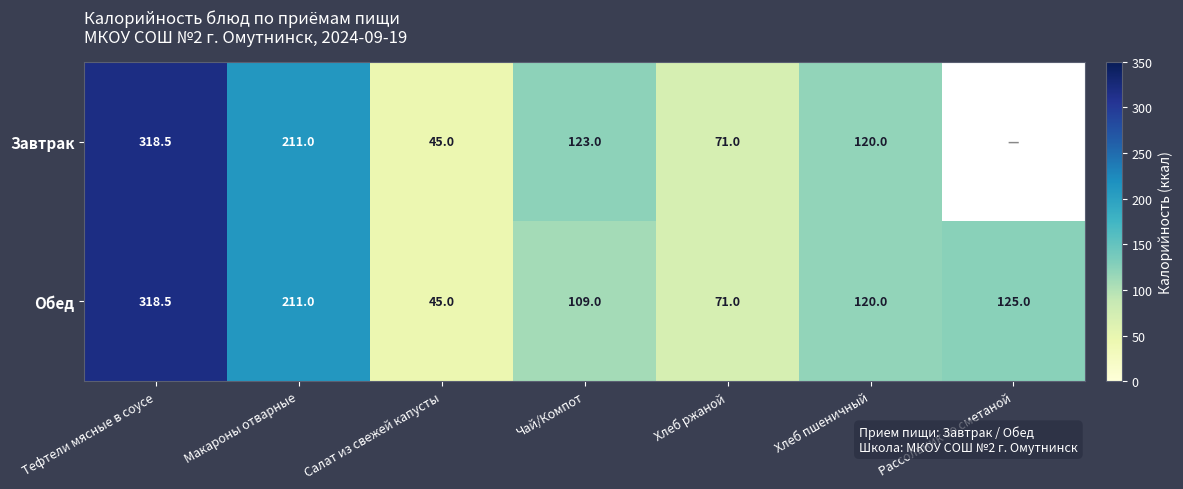

Where does the Обед series first go above 120?

Тефтели мясные в соусе